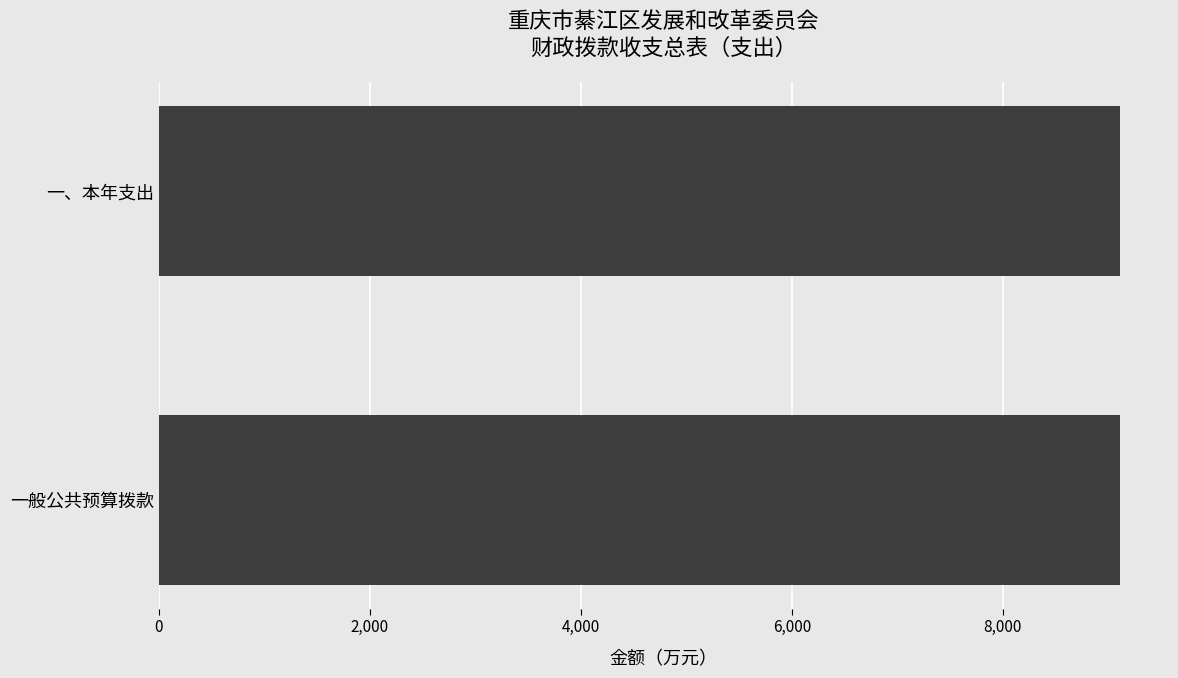

What is the sum of all values?

18224.2